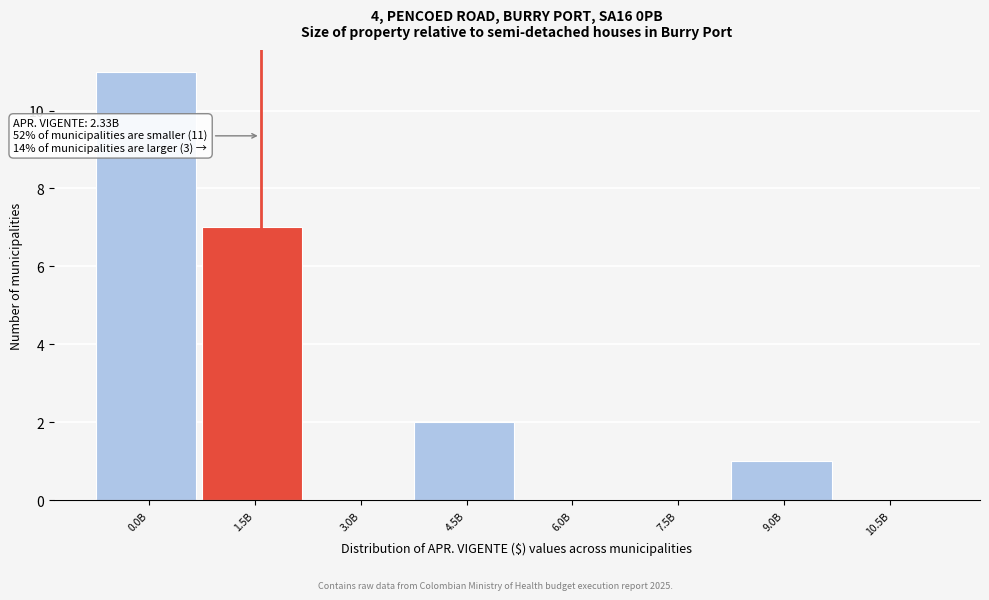

Reading left to right, list all the values displayed in this chart.

0.0B=11	1.5B=7	3.0B=0	4.5B=2	6.0B=0	7.5B=0	9.0B=1	10.5B=0